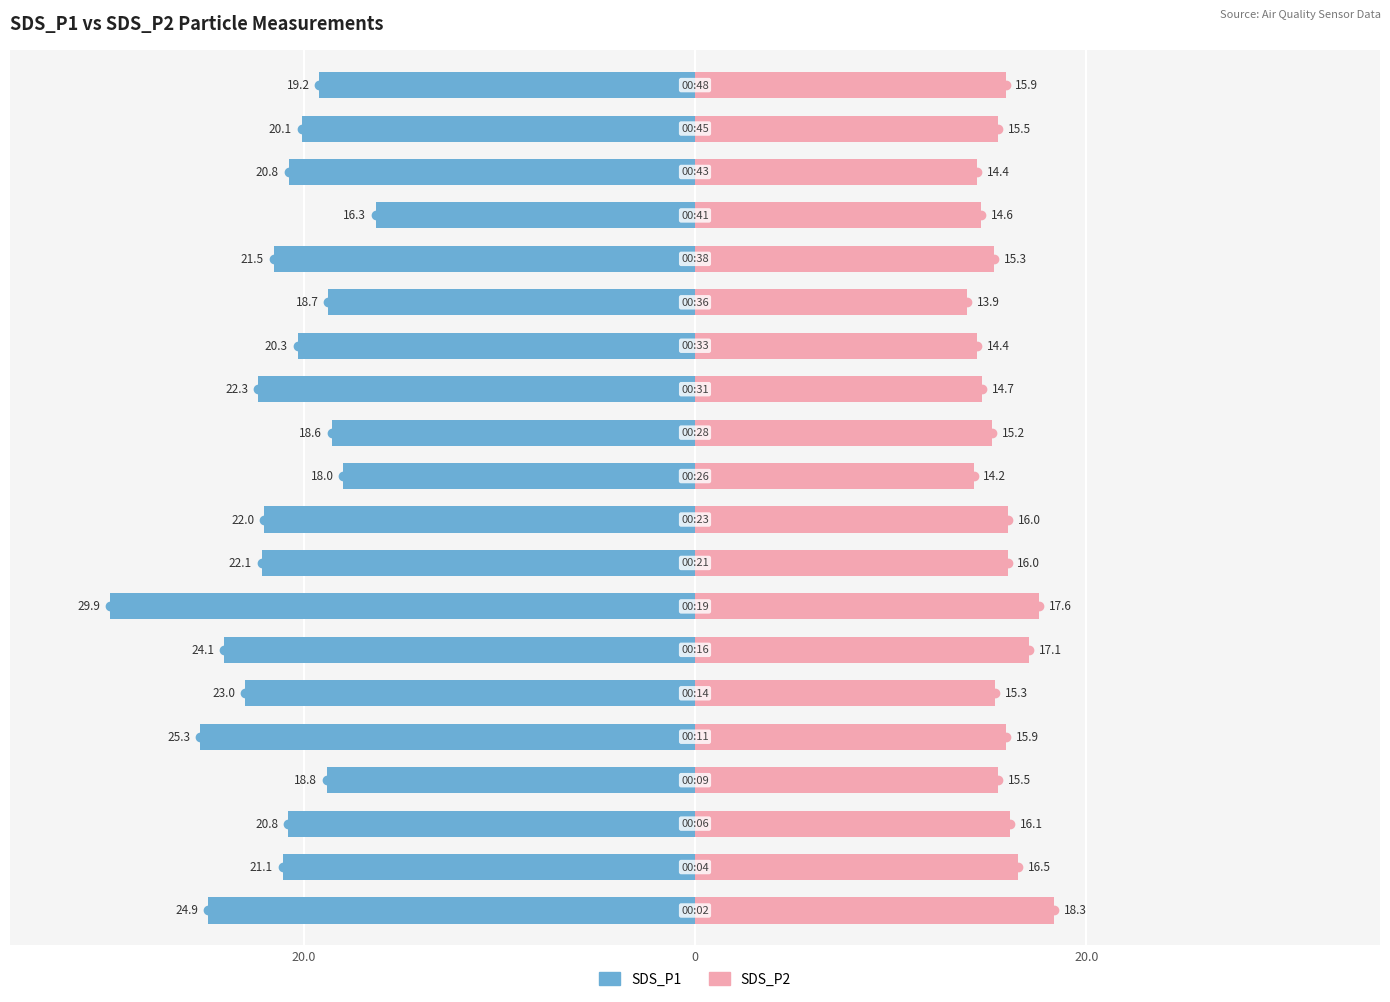

The SDS_P2 series shows 25.9 at 12. True or false?

False